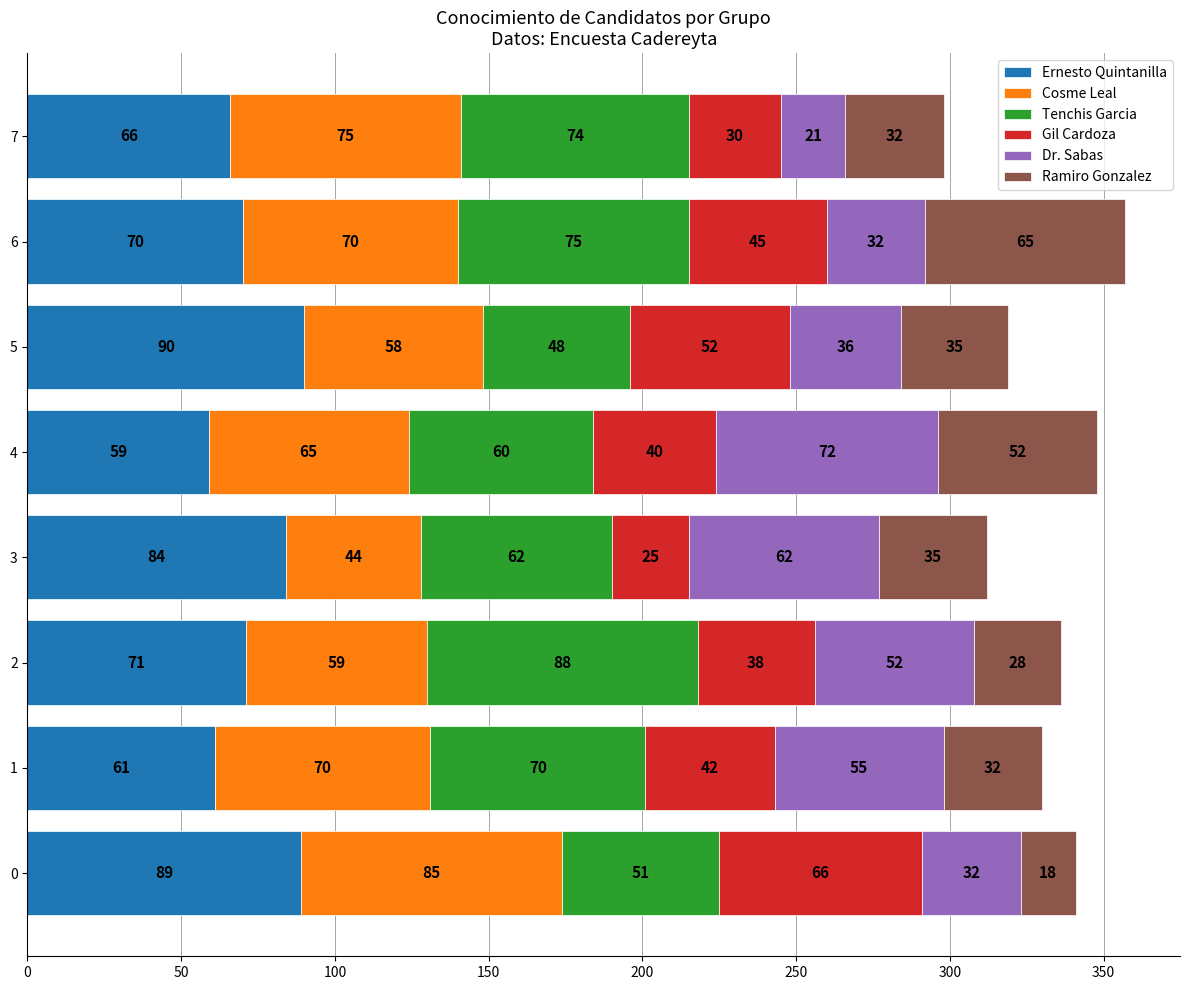

Is it true that Ernesto Quintanilla equals 89 at 0?

True